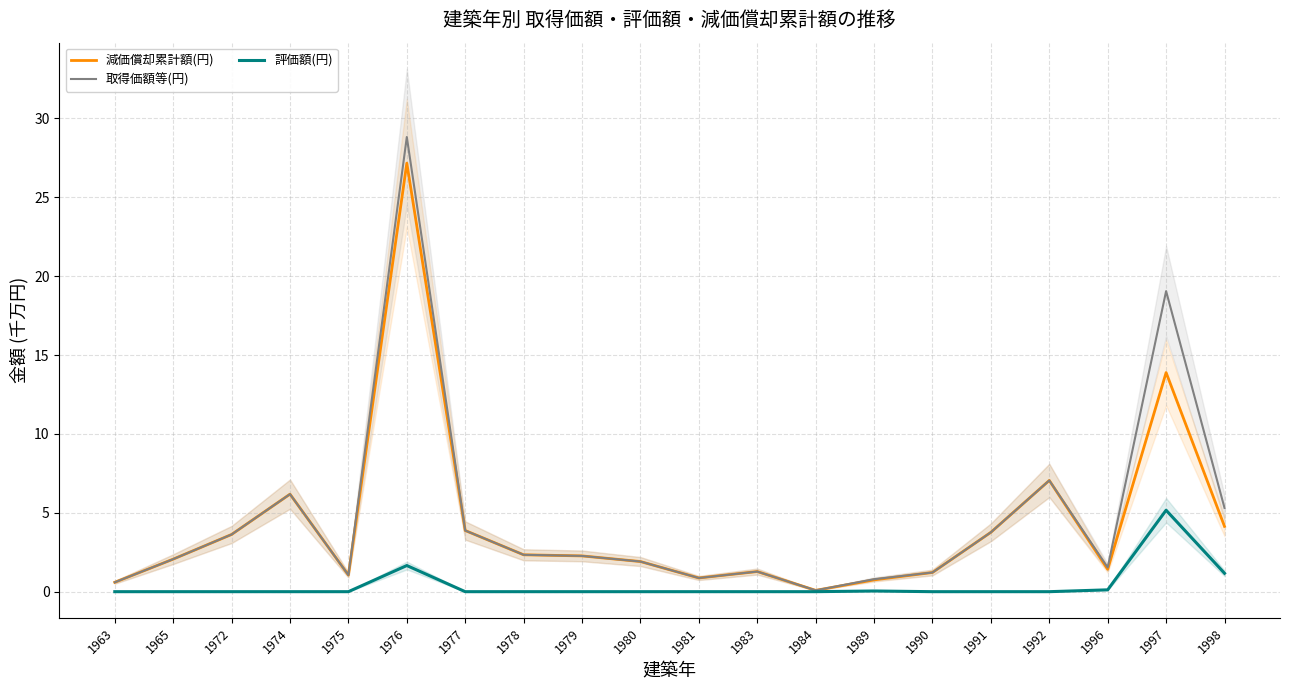

At which label does 減価償却累計額(円) reach its peak?

1976